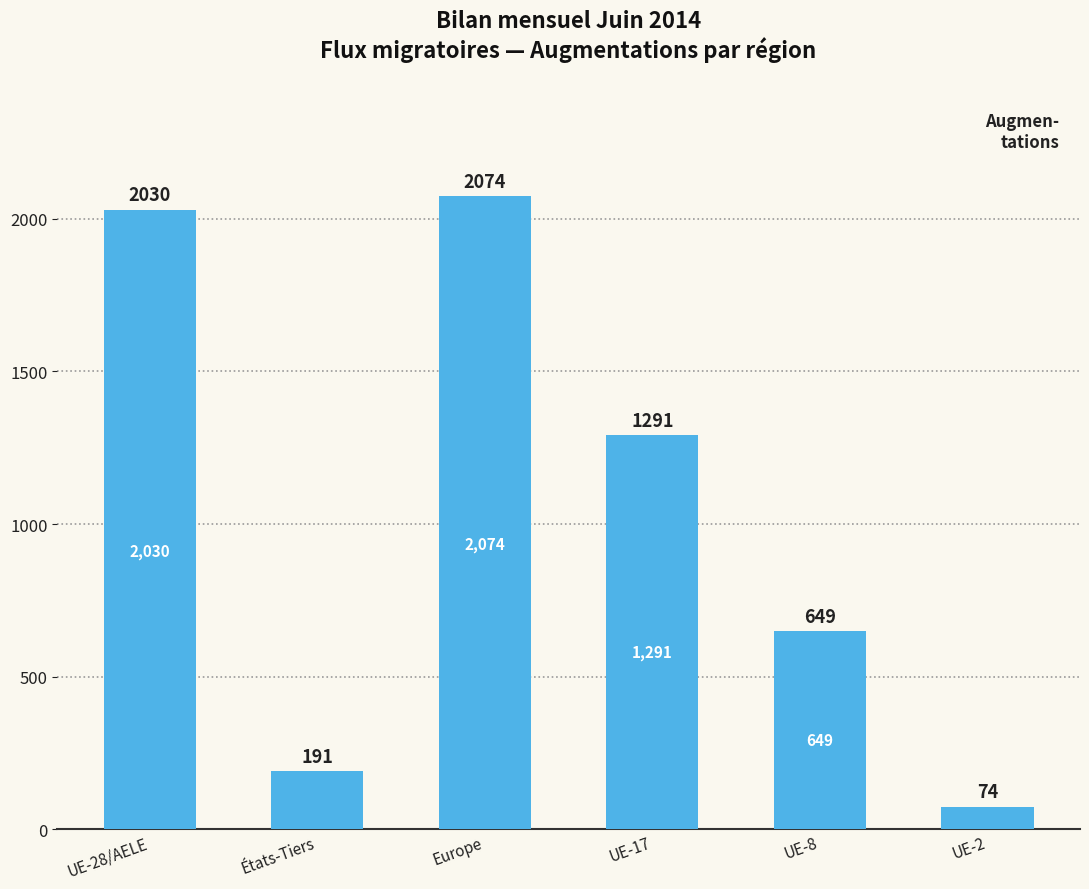

At which label is the value closest to 1074?

UE-17